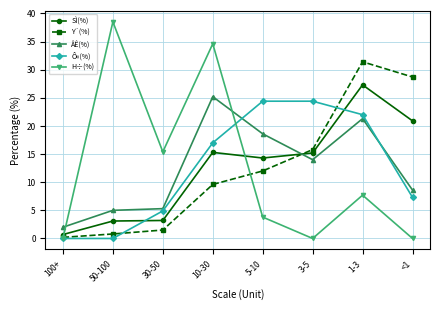

What is the average value of the Ô«(%) series?

12.5